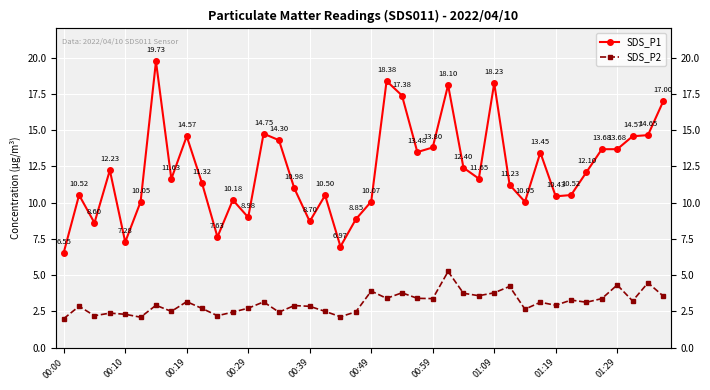

True or false: SDS_P2 has a value of 3.4 at 23.

True